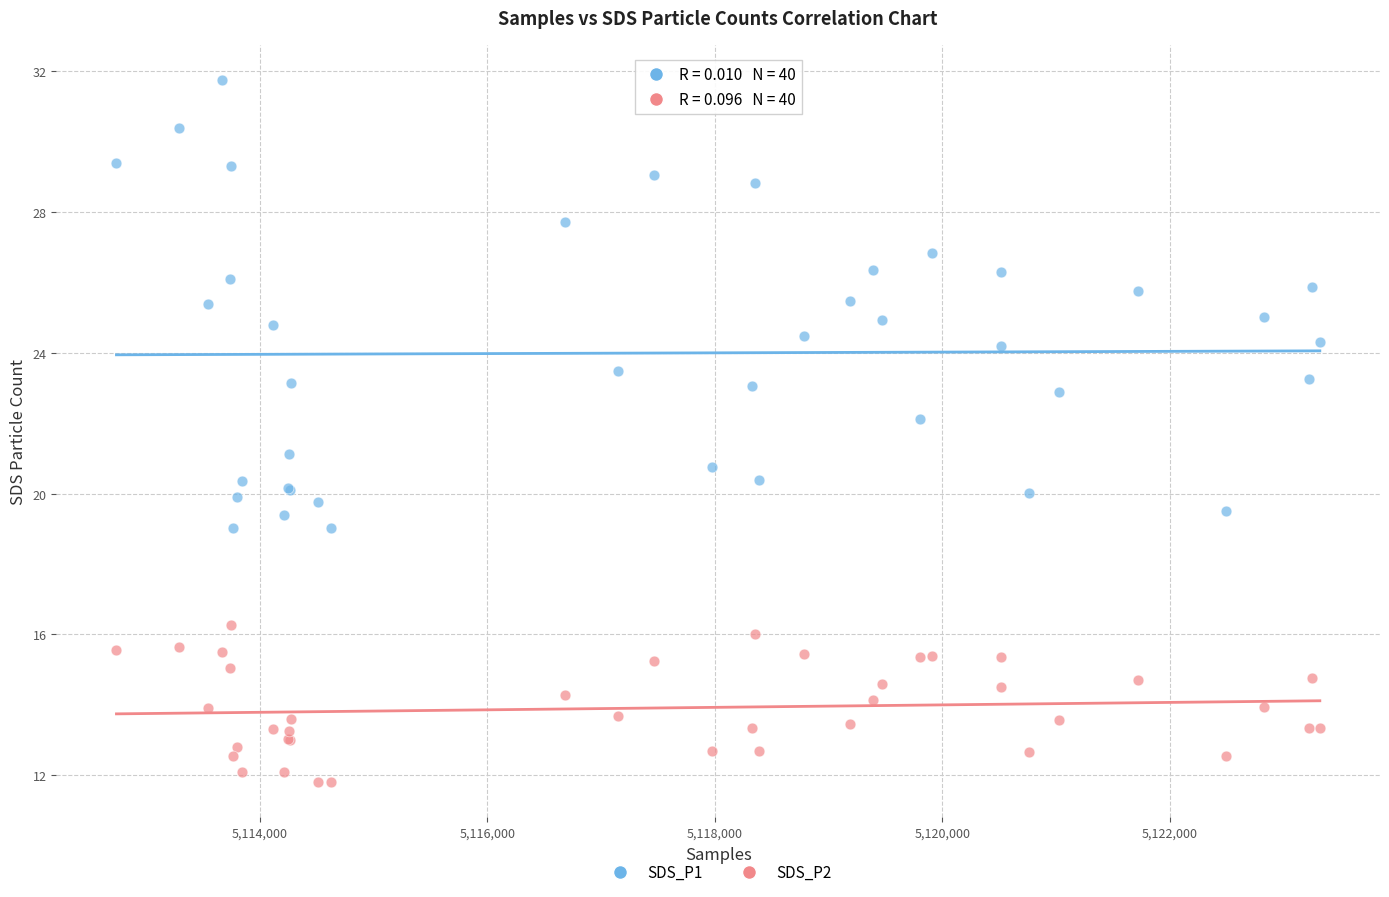

What are all the series names shown in the legend?

SDS_P1, SDS_P2